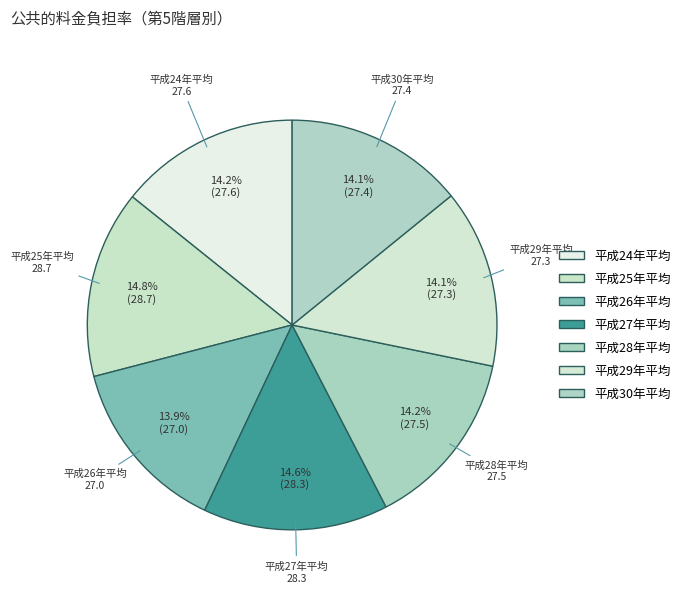

To the nearest percent, what percentage of the pie is 平成29年平均?

14%